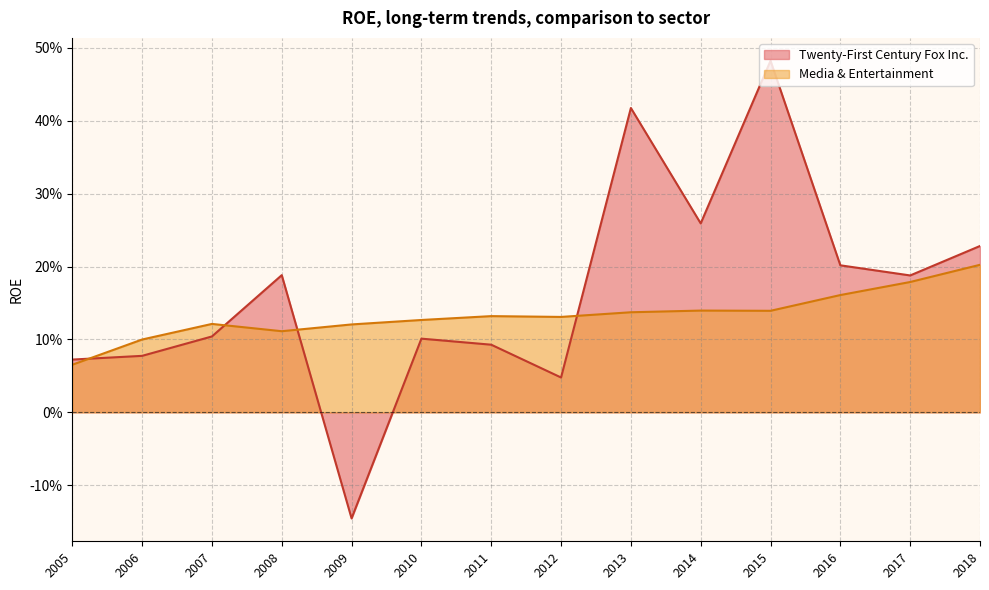

Which series changed the most between 2012 and 2009?

Twenty-First Century Fox Inc.